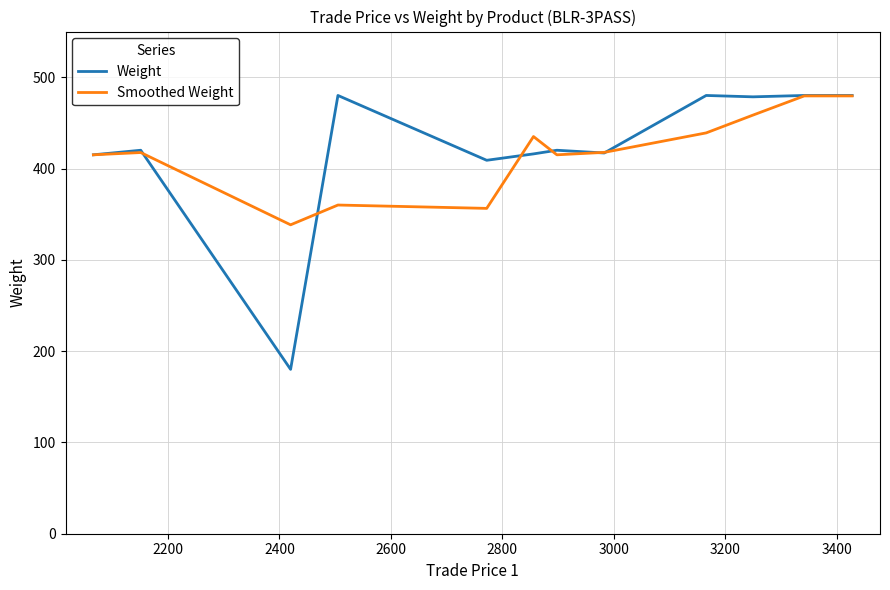

Which series has the largest range (max minus min)?

Weight